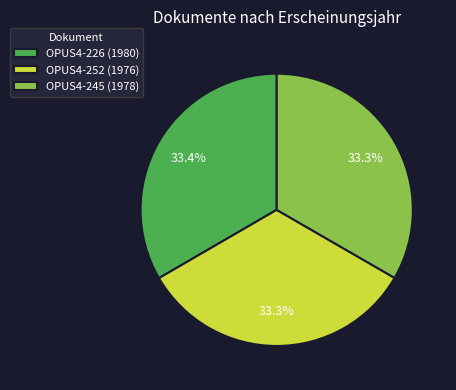

Combined, what portion of the pie is OPUS4-226 (1980) and OPUS4-245 (1978)?

66.7%